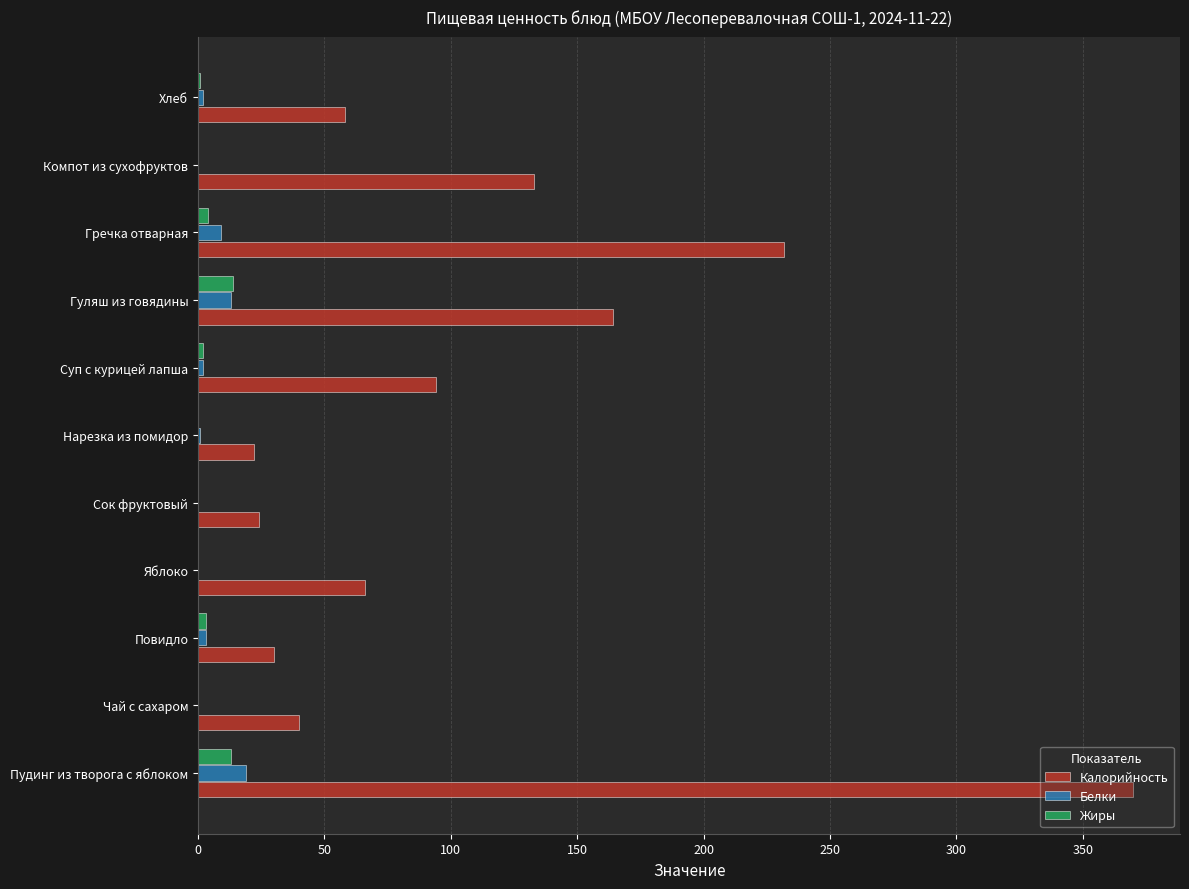

Which series has the widest spread of values?

Калорийность